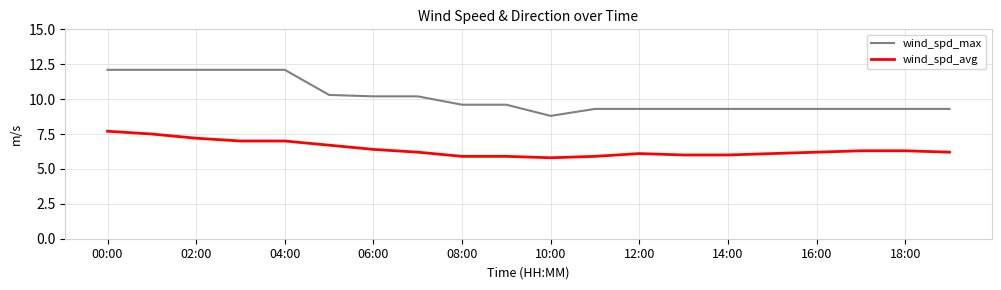

True or false: wind_spd_avg and wind_spd_max cross at least once.

False